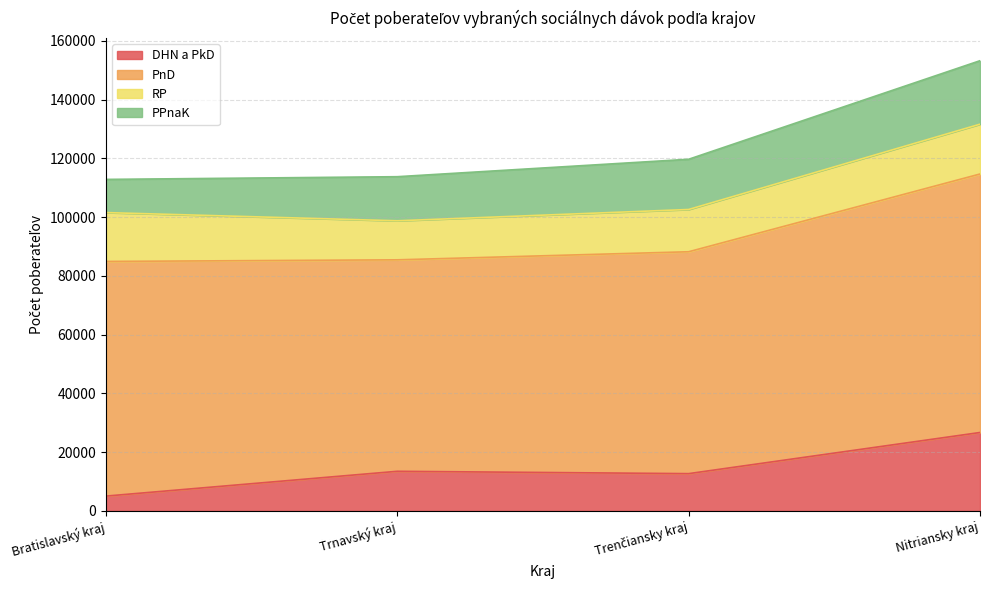

How many lines are shown in the chart?

4